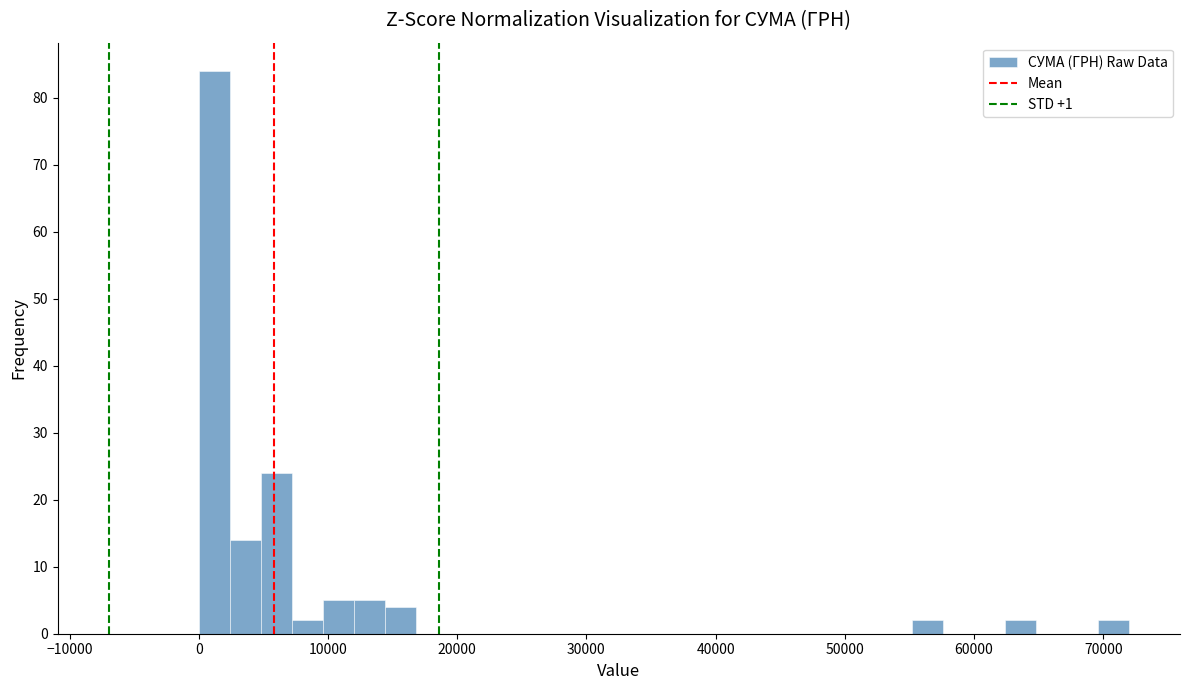

Read against the x-axis, roughly where is the centre of the tallest bar?

1000